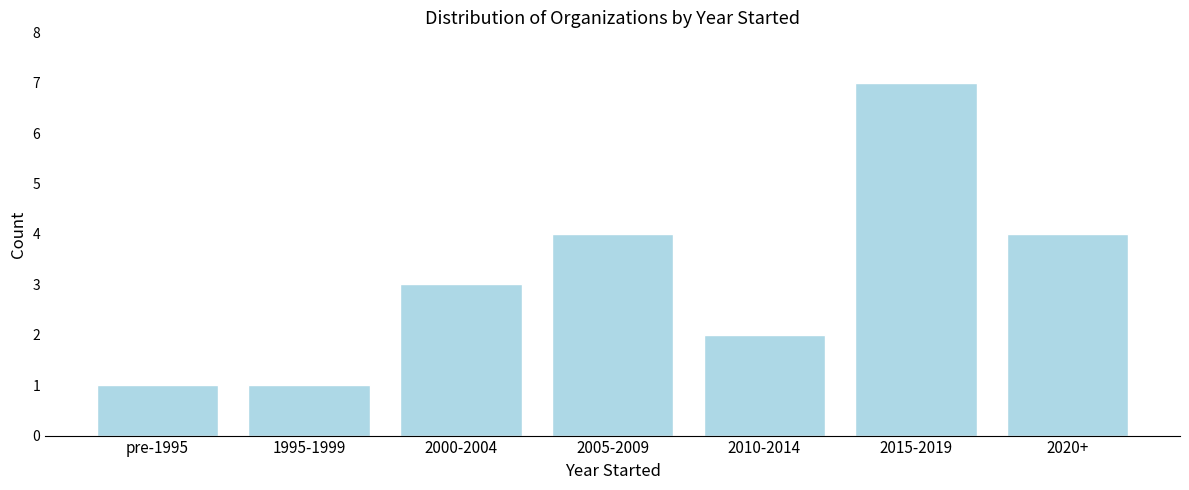

Reading left to right, list all the values displayed in this chart.

pre-1995=1	1995-1999=1	2000-2004=3	2005-2009=4	2010-2014=2	2015-2019=7	2020+=4